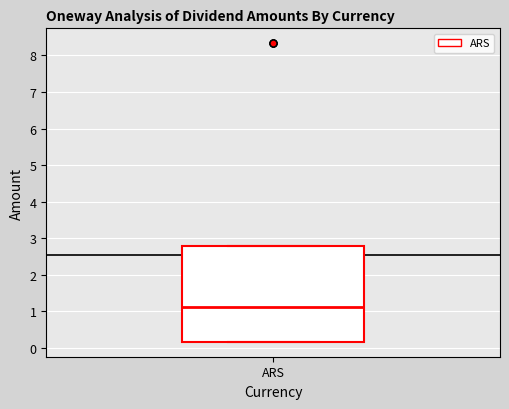

Where is the lower edge of the box for ARS on the y-axis? The values are not printed on the chart, so give them approximately, as read against the axis.

0.2